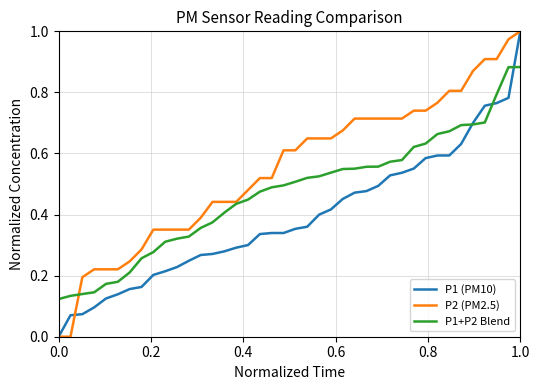

List the series in order of their overall mean, highest first.

P2 (PM2.5), P1+P2 Blend, P1 (PM10)